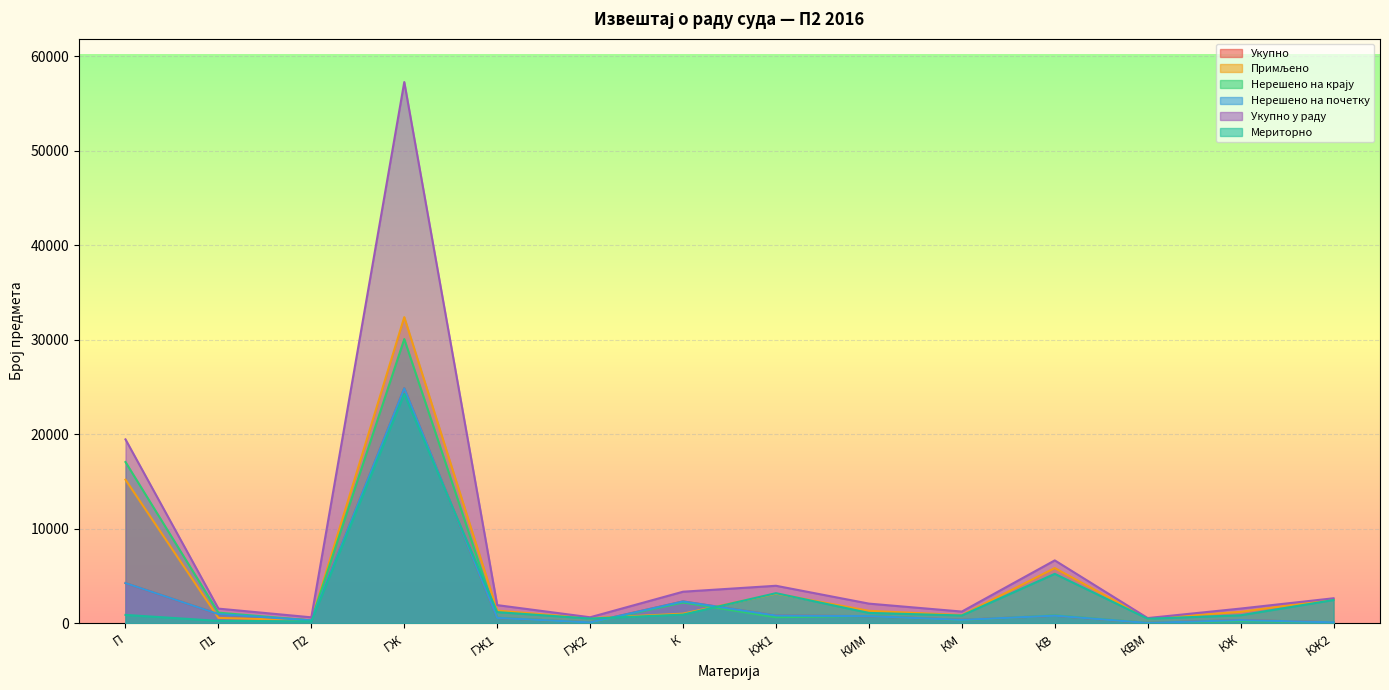

What position from the right is КЖ?

2